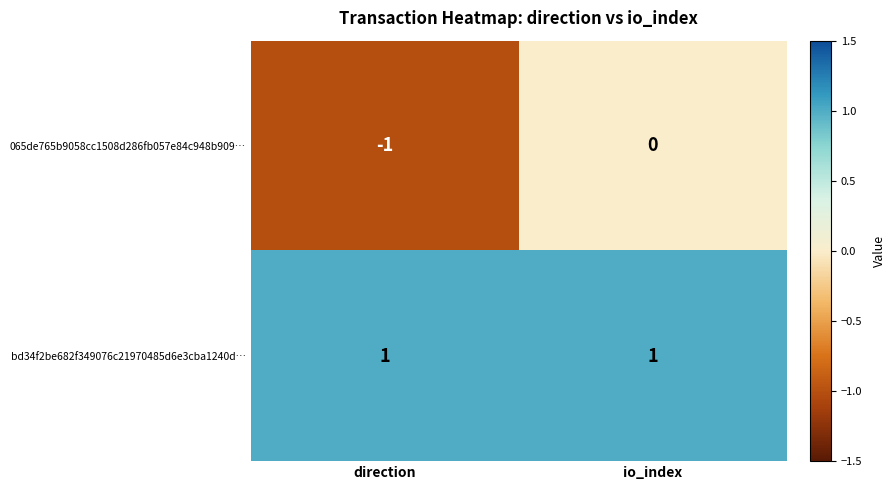

Which category has the highest value in the 065de765b9058cc1508d286fb057e84c948b909… series?

io_index